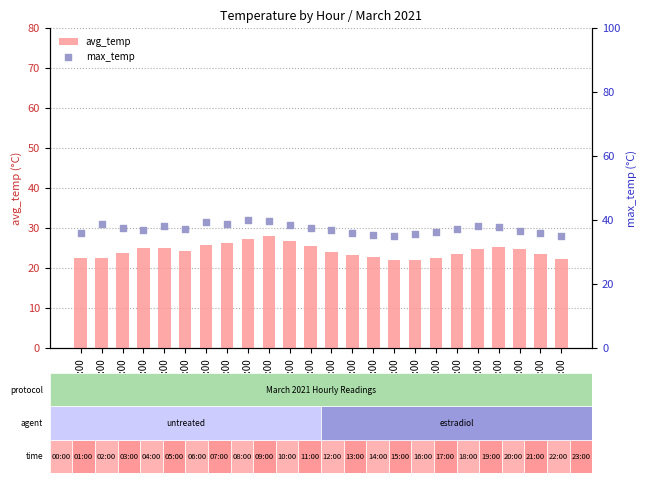

Which series has the largest total across all categories?

max_temp